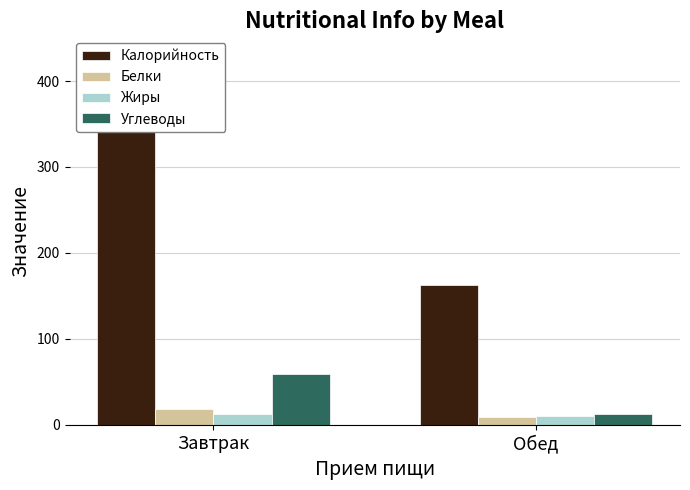

Which category has the highest value in the Калорийность series?

Завтрак